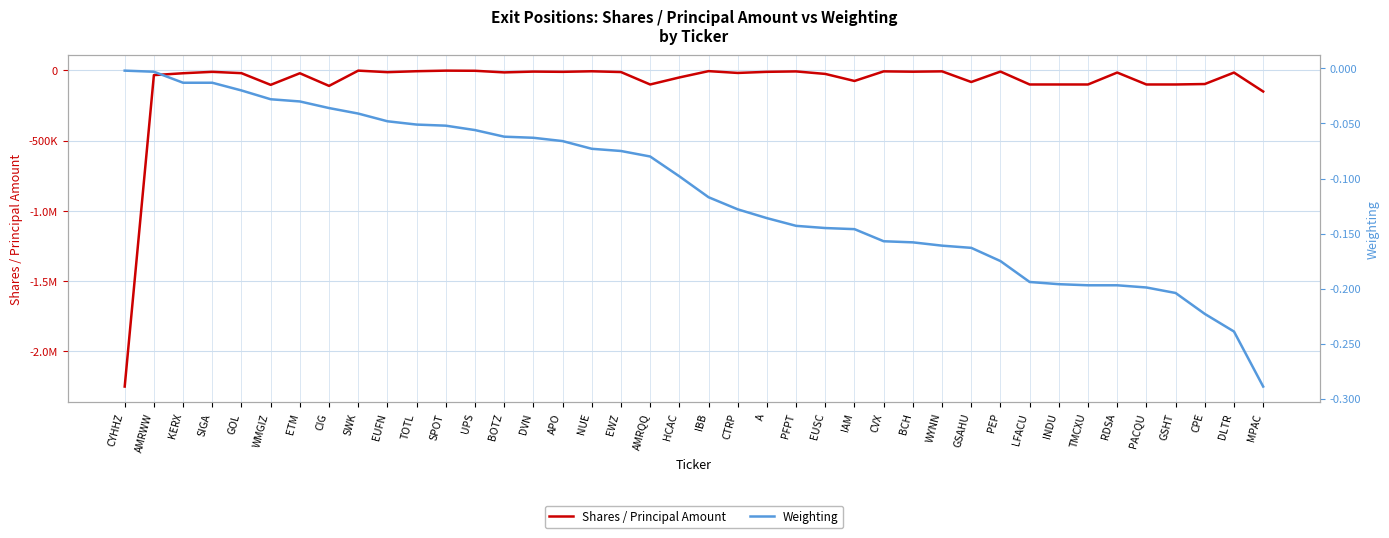

What is the minimum value for Weighting?

-0.3